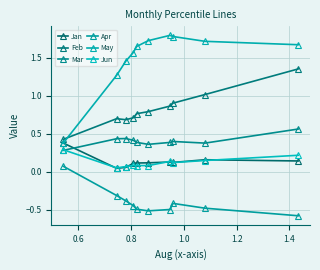

Count the number of data series in this chart.

6